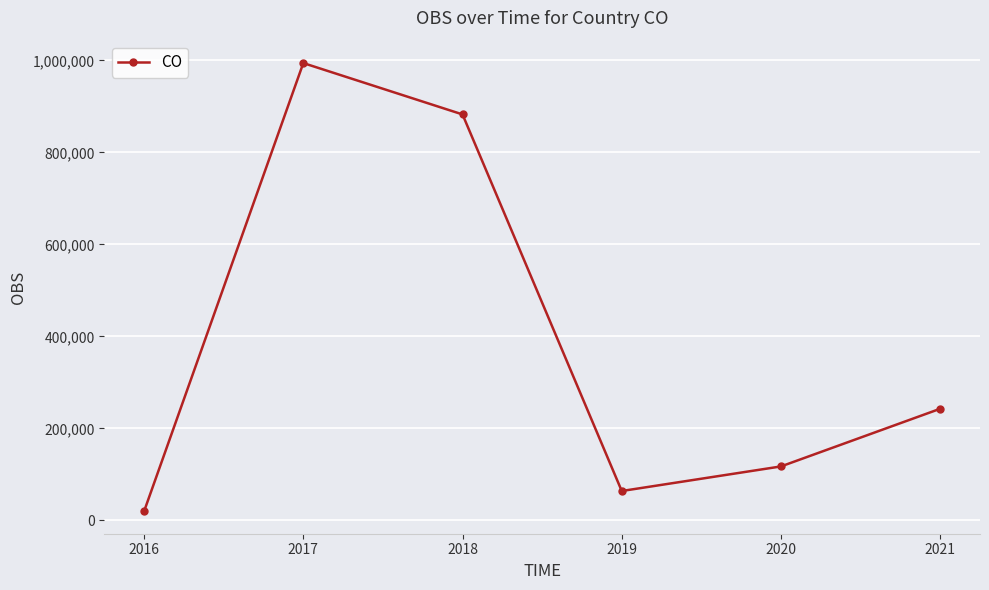

Reading left to right, transcribe all the data shown in this chart.

2016=19470.1	2017=994389.1	2018=882706.9	2019=63636.3	2020=117096.5	2021=242524.5